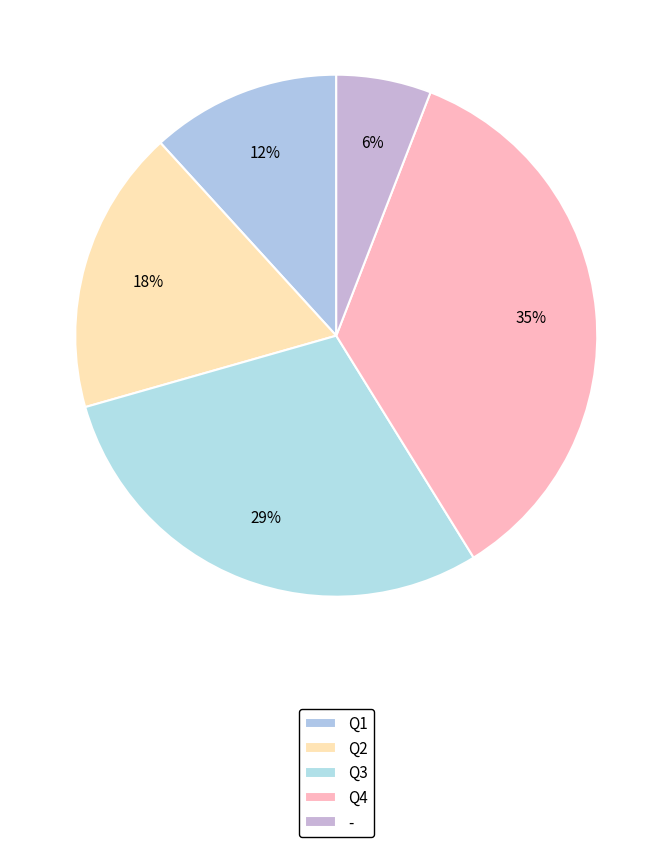

To the nearest percent, what portion does Q1 represent?

12%